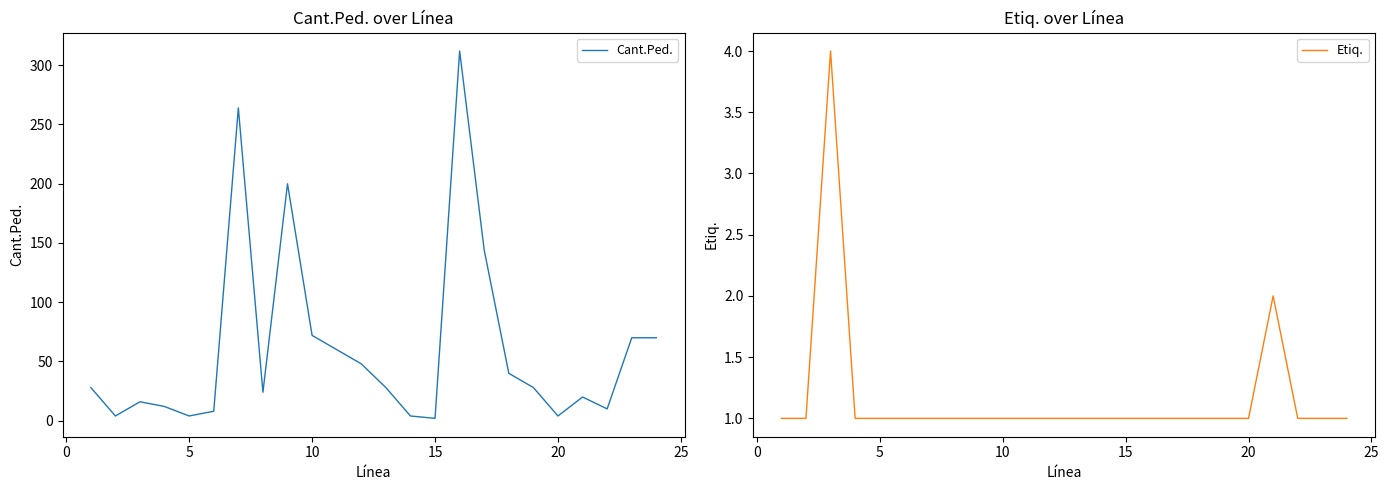

True or false: Cant.Ped. and Etiq. intersect in this chart.

False